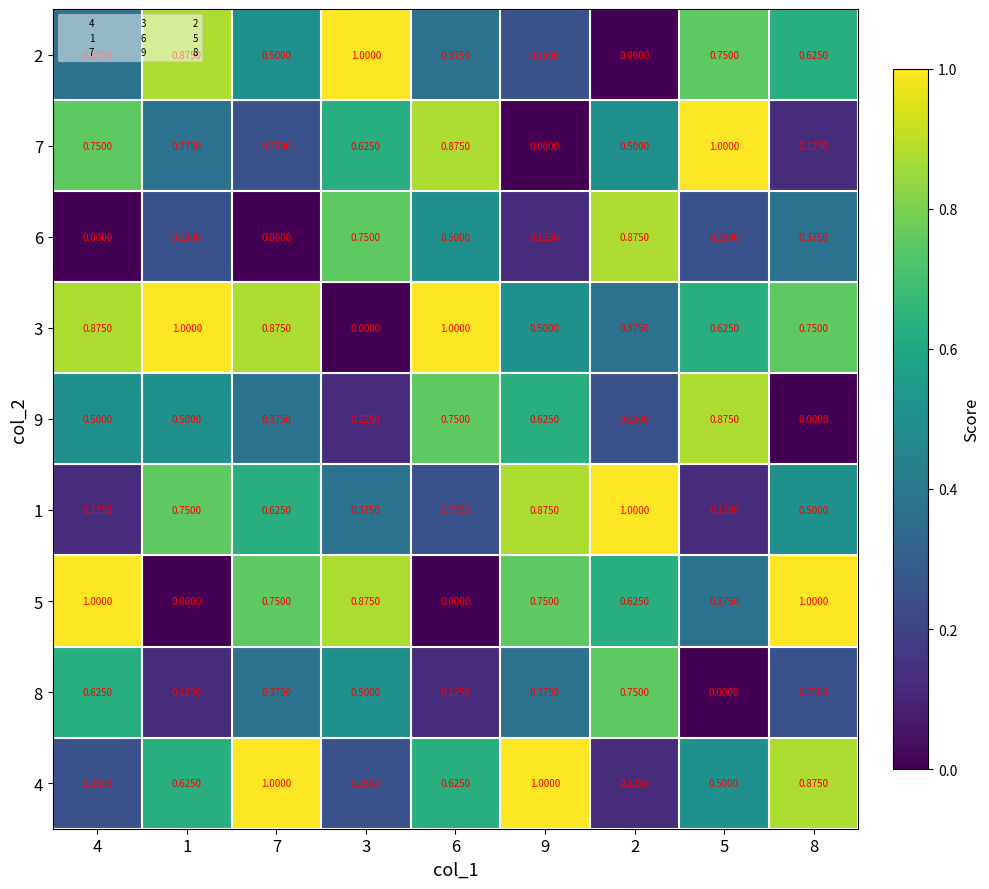

How many data points in 6 are above 0?

7